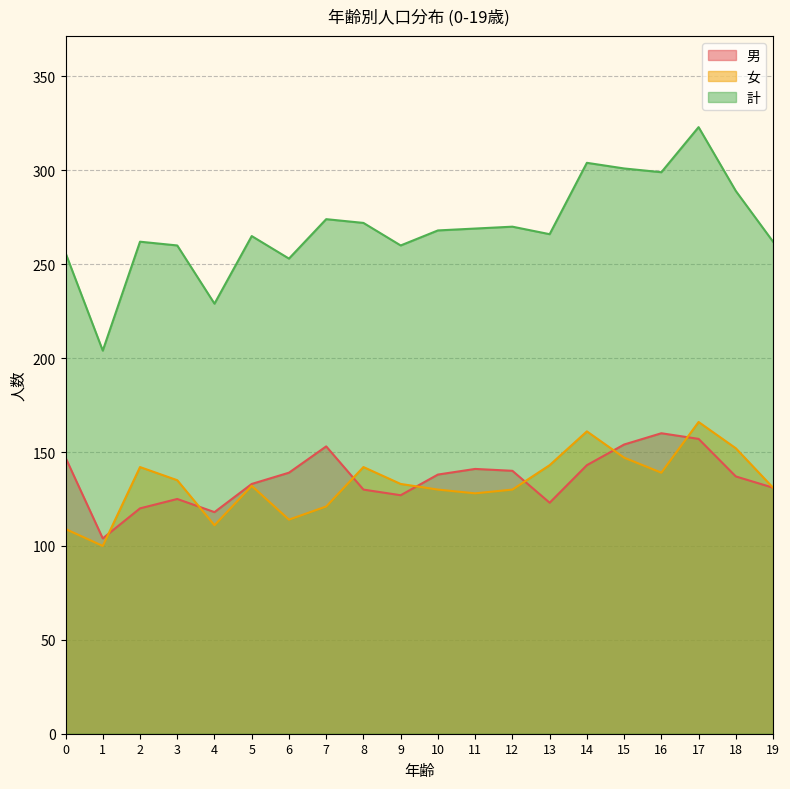

How many interior local peaks does the 計 series have?

6